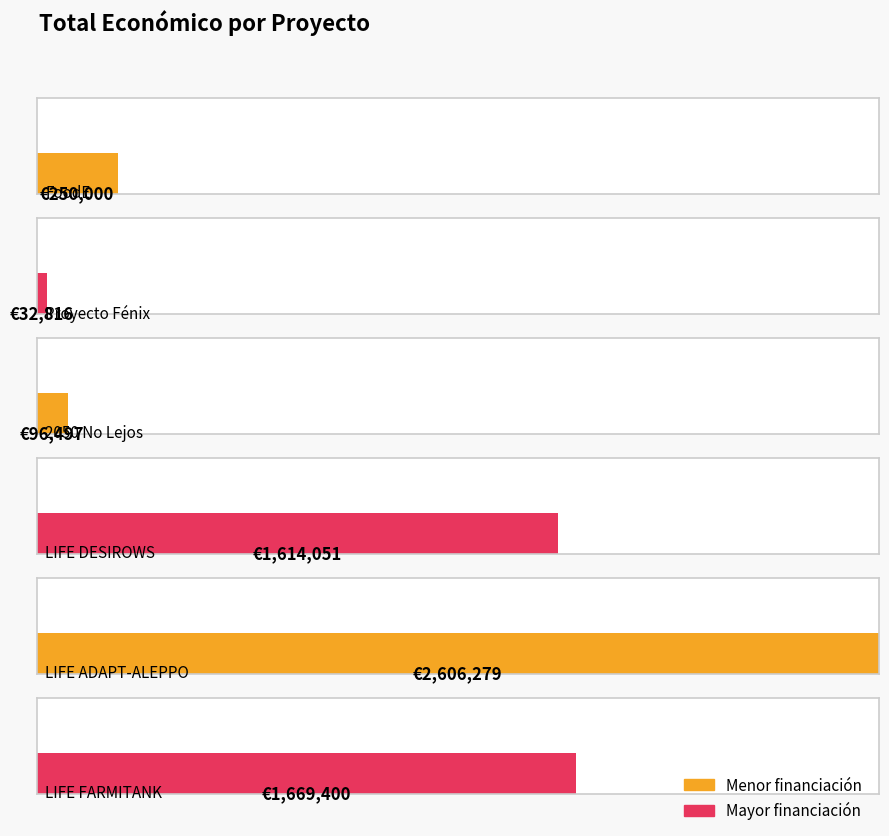

Reading right to left, transcribe all the data shown in this chart.

1669400	2606279	1614051	96497	32816	250000